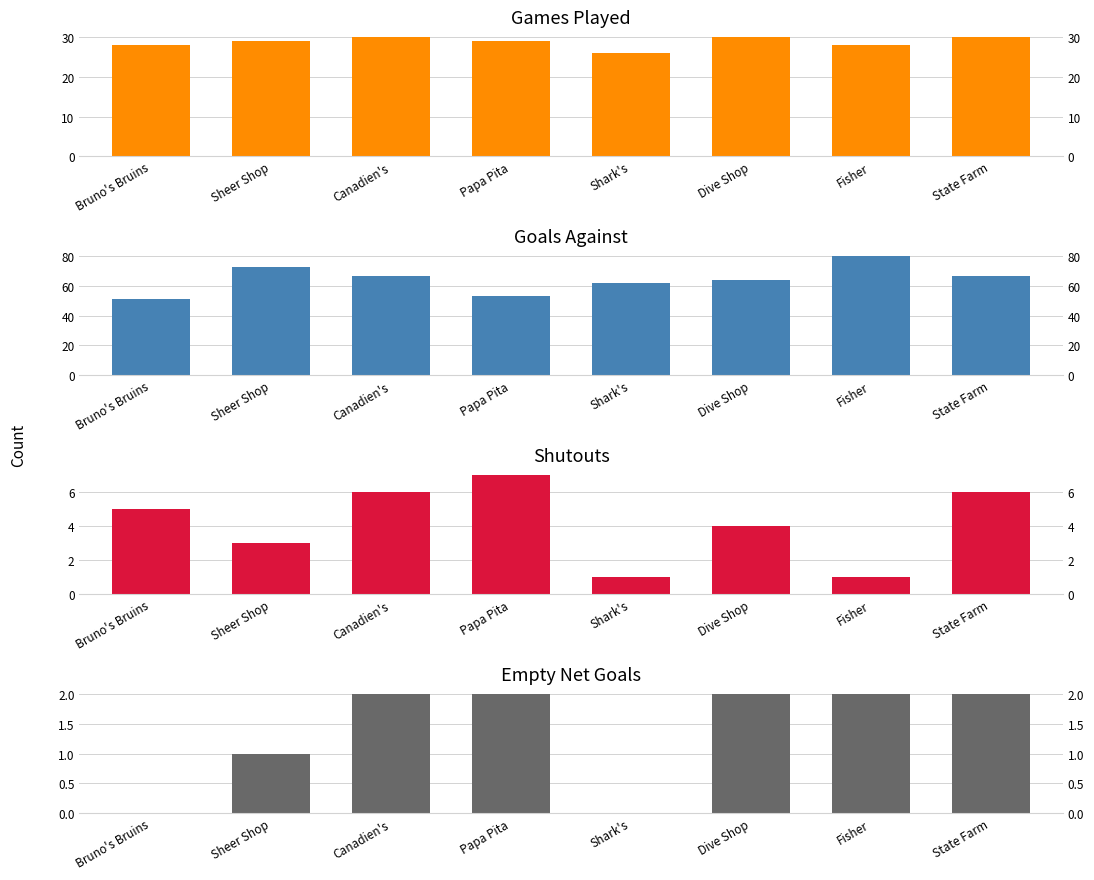

What is the lowest value of the Goals Against series?

51